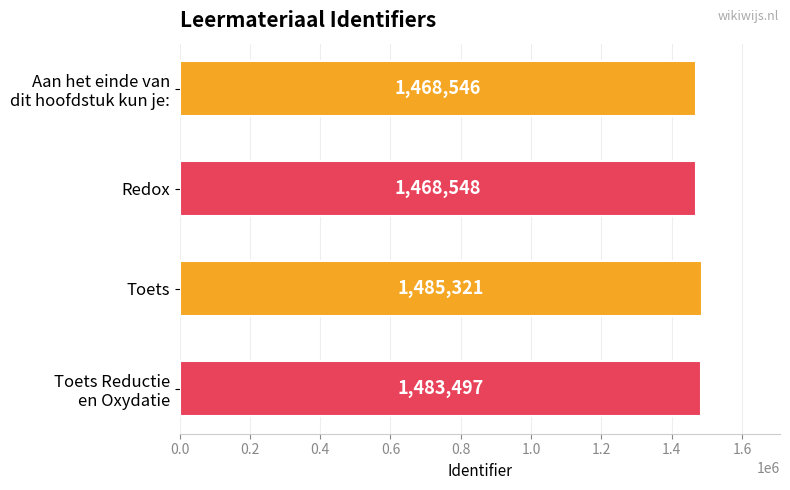

Are the bars grouped side by side (vs. stacked)?

No